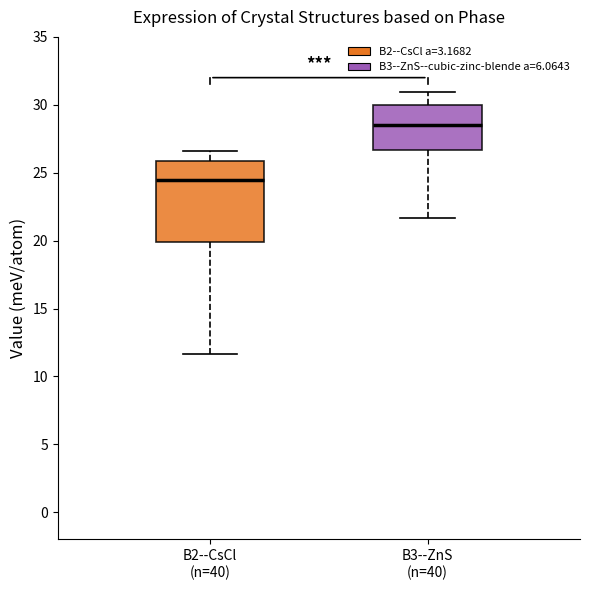

Where does the lower whisker of the box for B2--CsCl (n=40) end on the y-axis? The values are not printed on the chart, so give them approximately, as read against the axis.

11.5